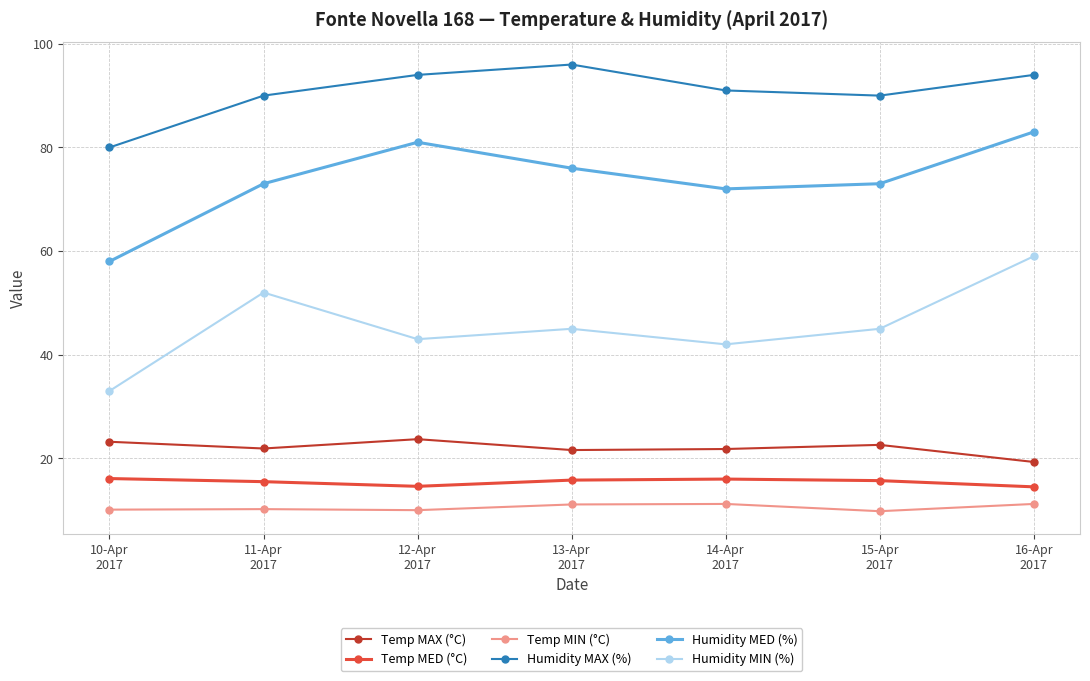

What is the difference between the Humidity MIN (%) values at 12-Apr
2017 and 13-Apr
2017?

2.0